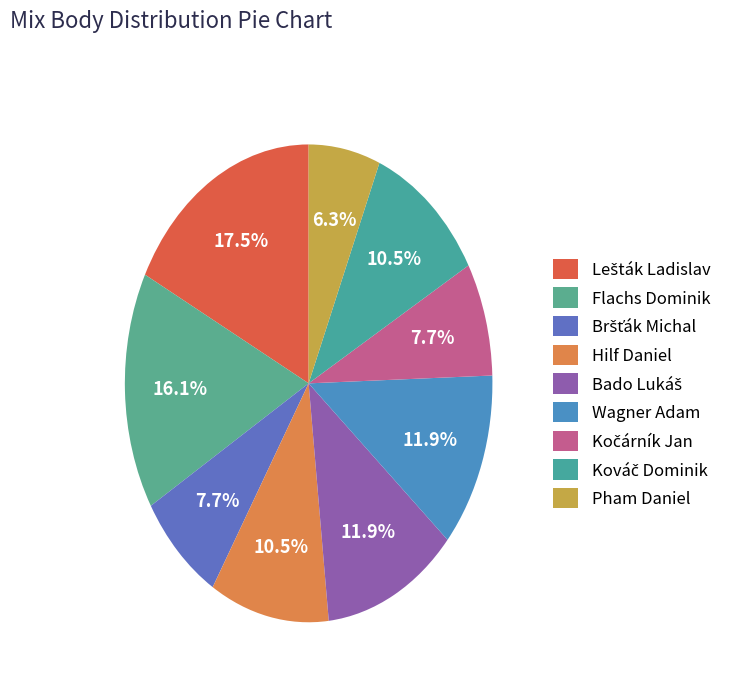

Which slice is the smallest?

Pham Daniel